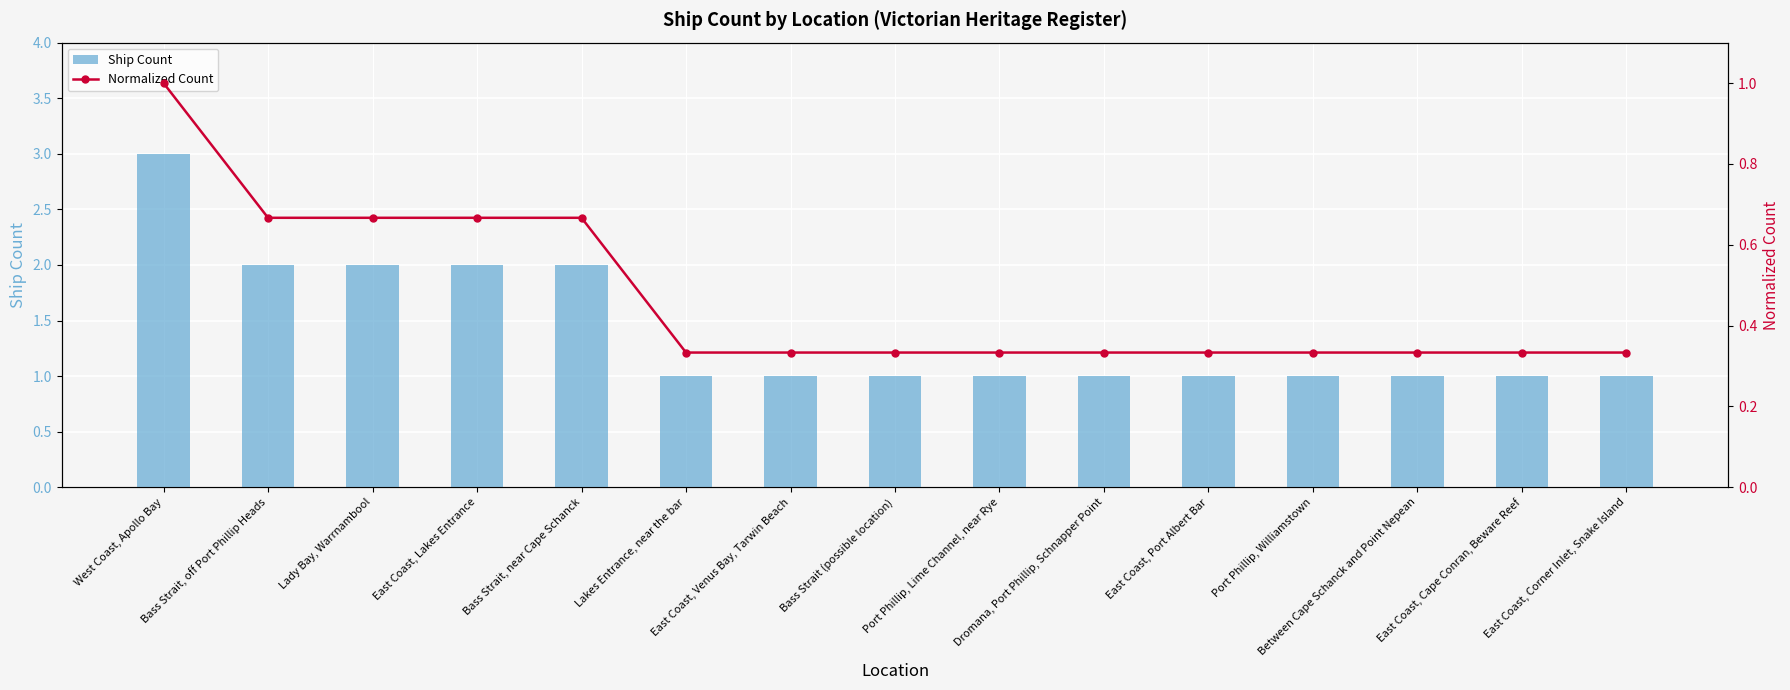

Count the number of categories in the chart.

15